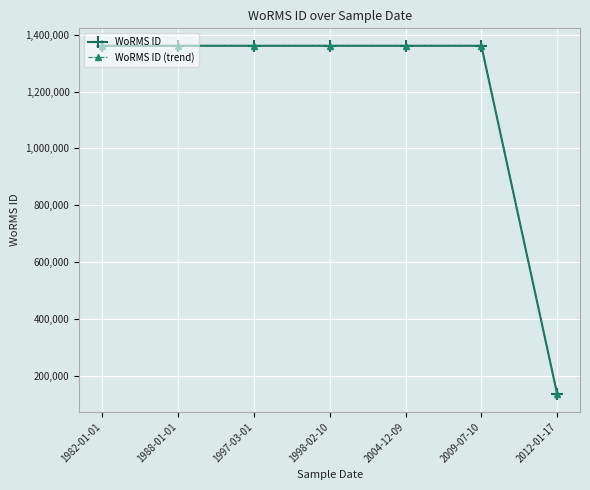

How many lines are shown in the chart?

2